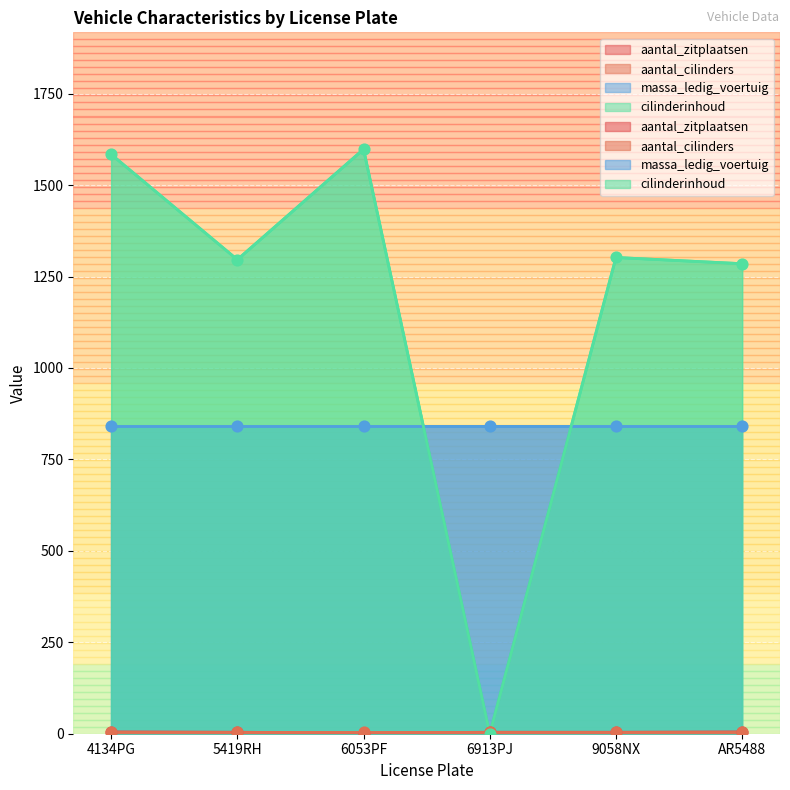

At which category is the sum across all series the highest?

6053PF